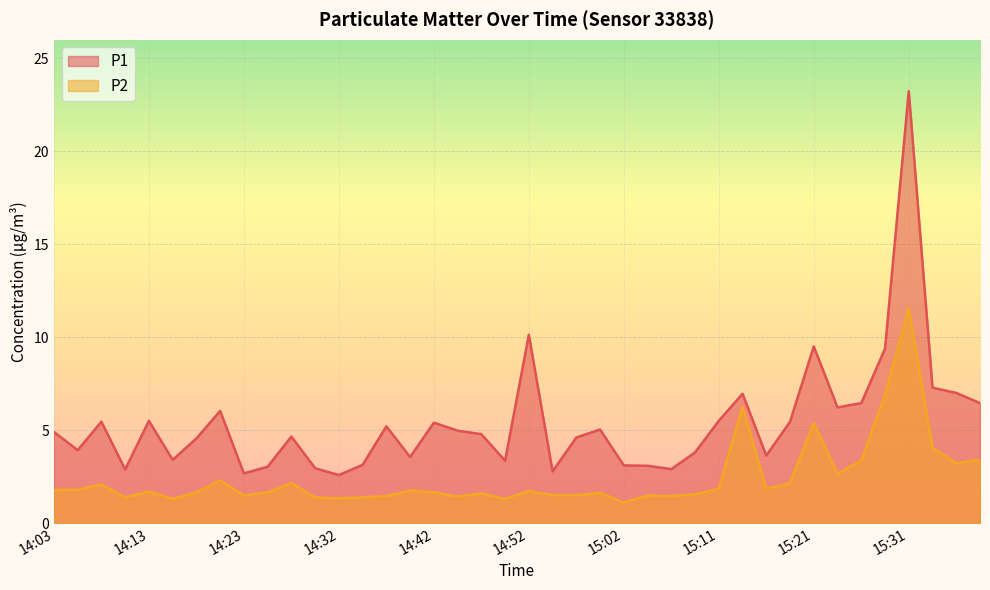

What position from the left is 14:08?

3